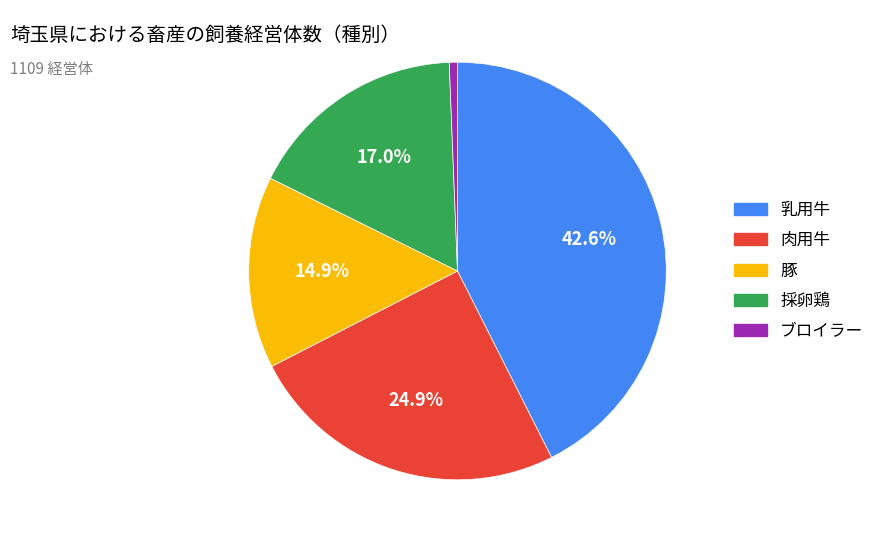

Which slice is the largest?

乳用牛